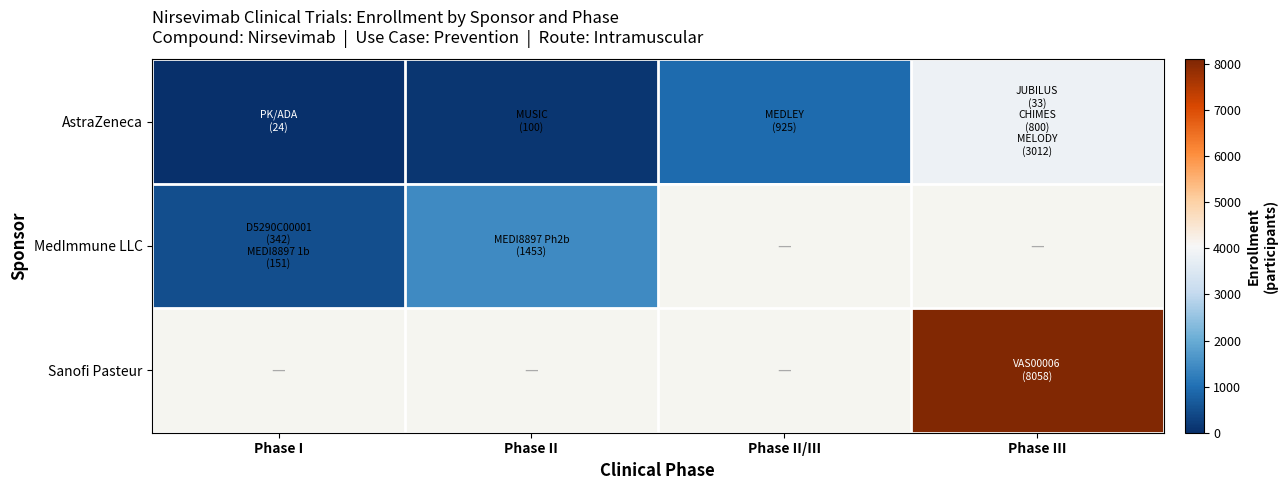

At which label does row_0 first exceed 925?

Phase III